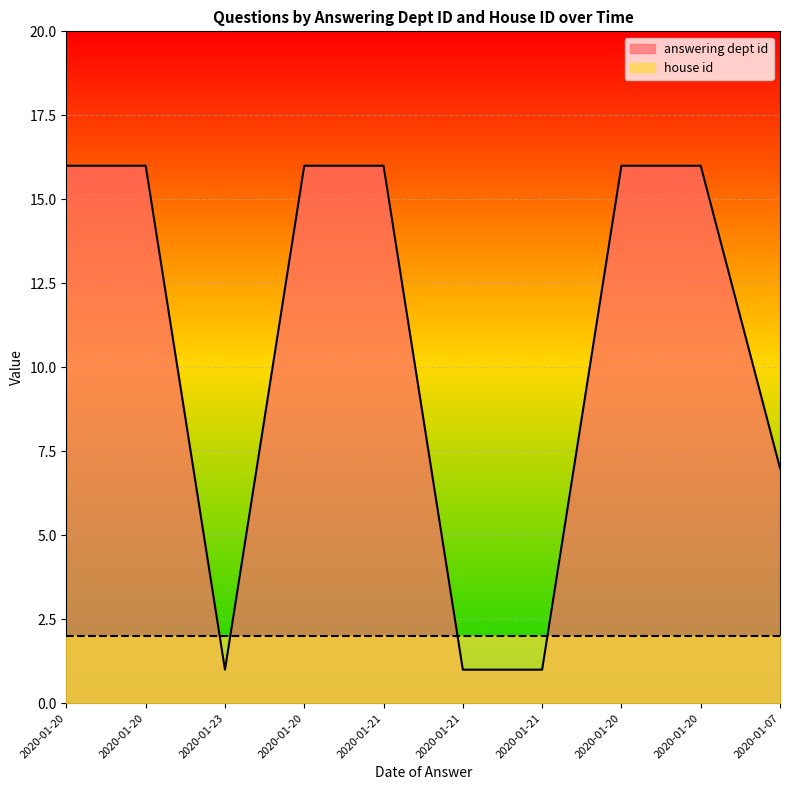

At which category does the data reach its first local valley?

2020-01-23